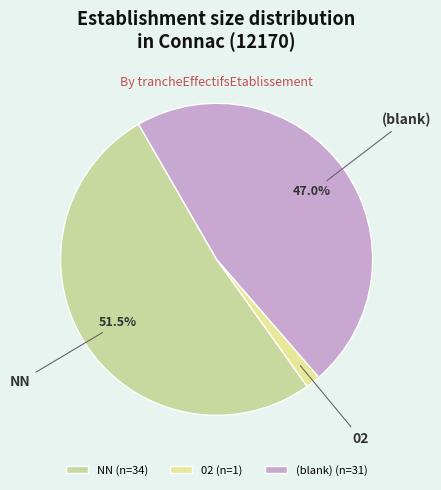

To the nearest percent, what portion does 02 represent?

2%